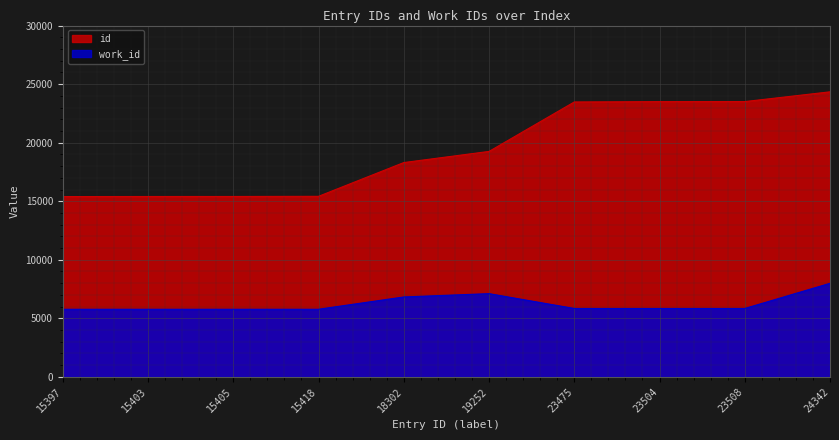

What is the spread (max minus min) of values at 15397?

9622